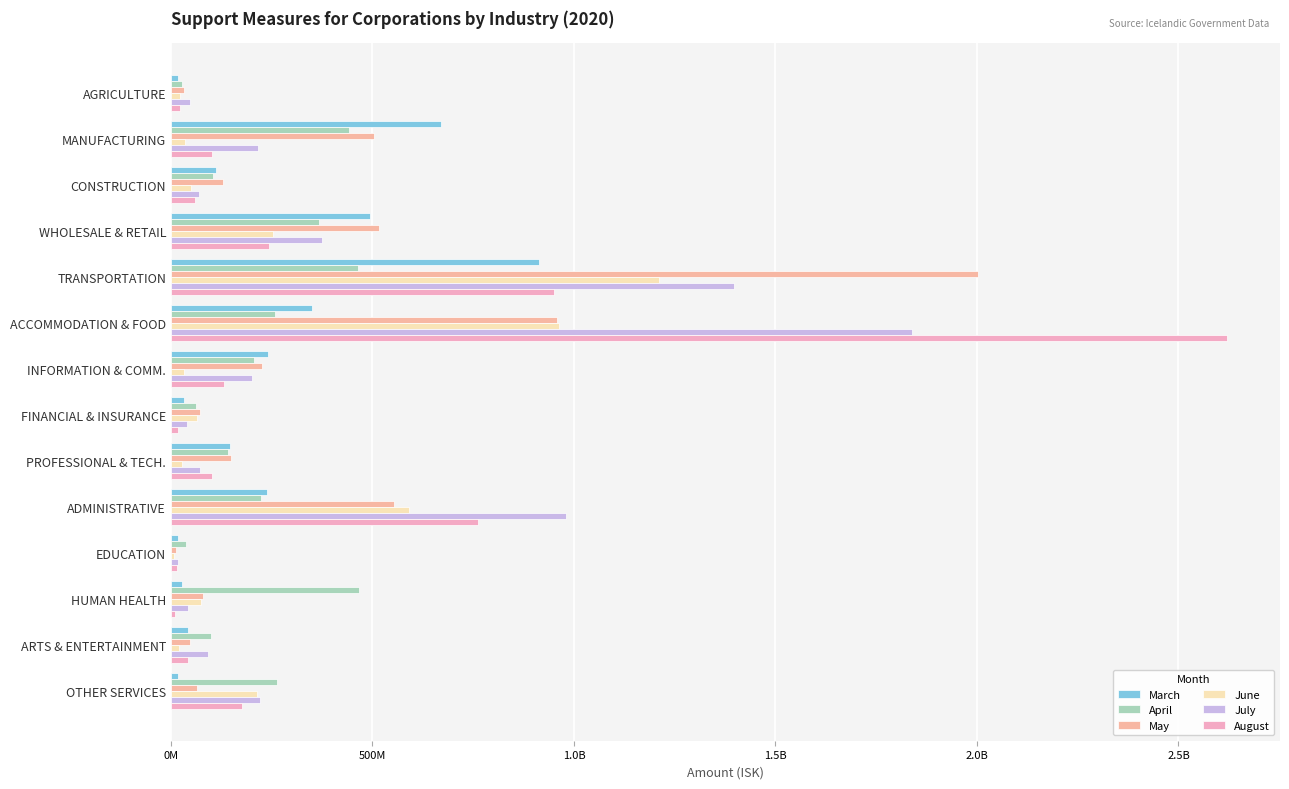

How many categories are shown in the chart?

14